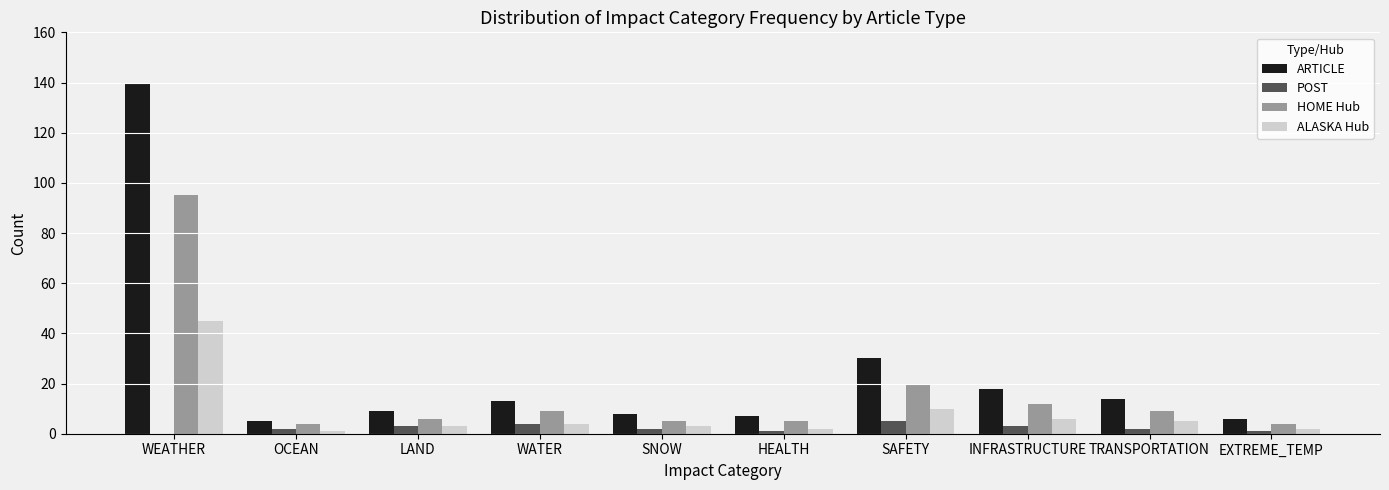

What is the total value across all series at WATER?

30